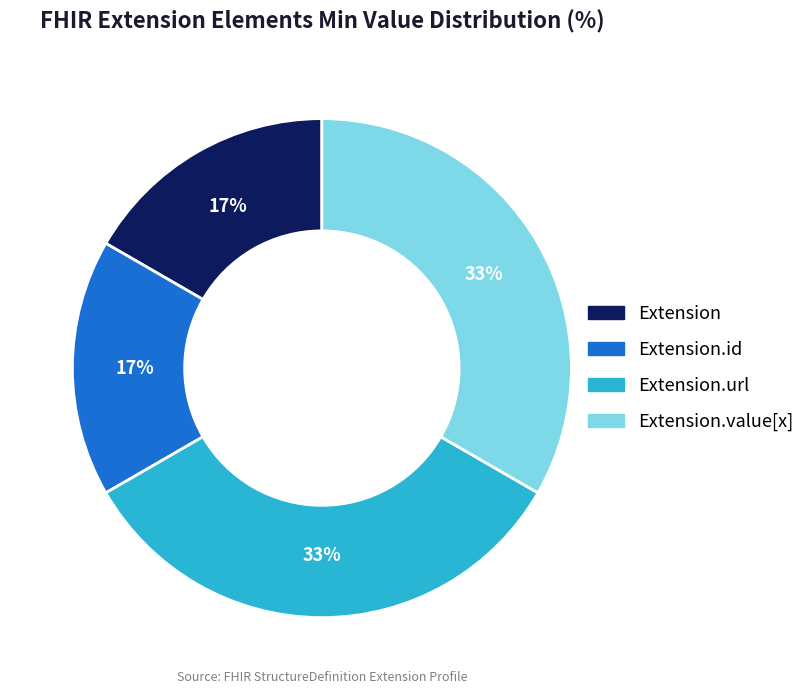

To the nearest percent, what is the average slice percentage?

25%